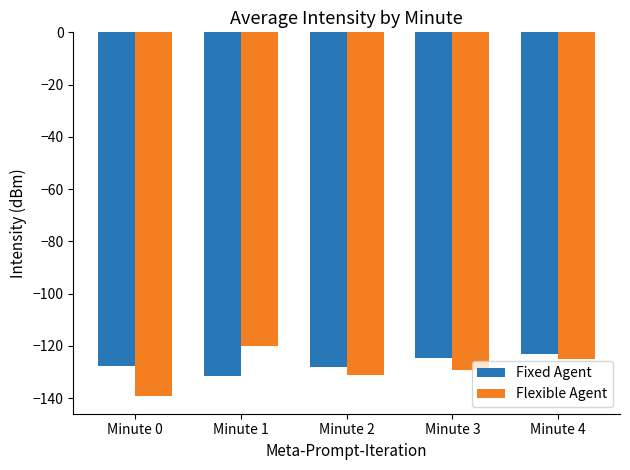

Is the value of Flexible Agent at Minute 1 greater than the value of Fixed Agent at Minute 1?

Yes